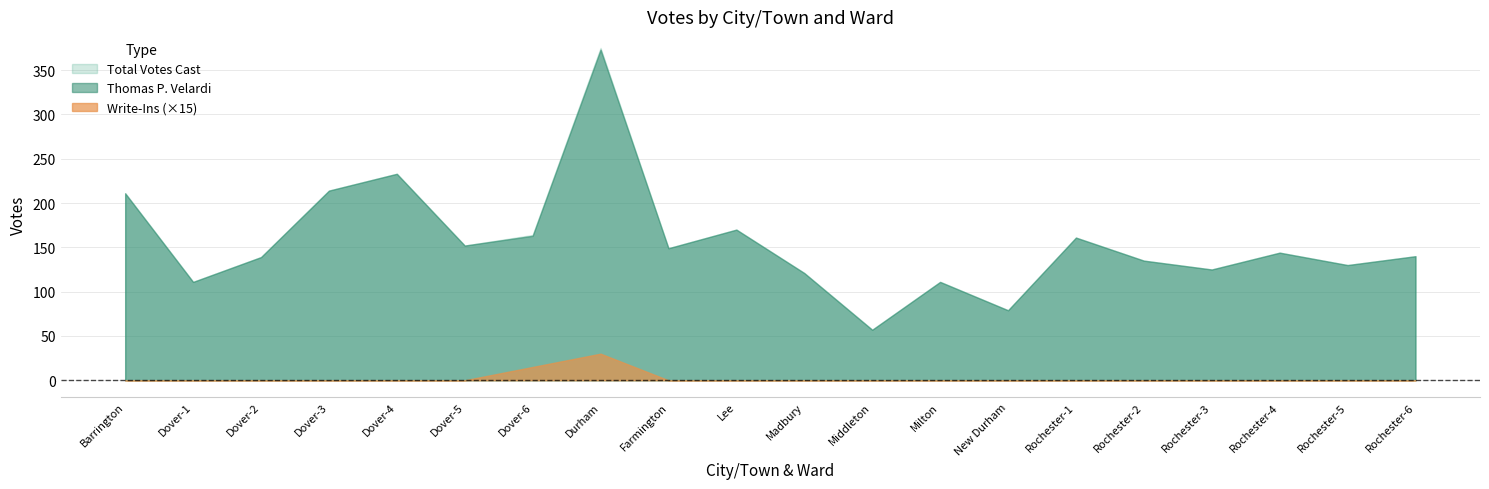

Is the value of Total Votes Cast at Lee greater than the value of Write-Ins at Middleton?

Yes